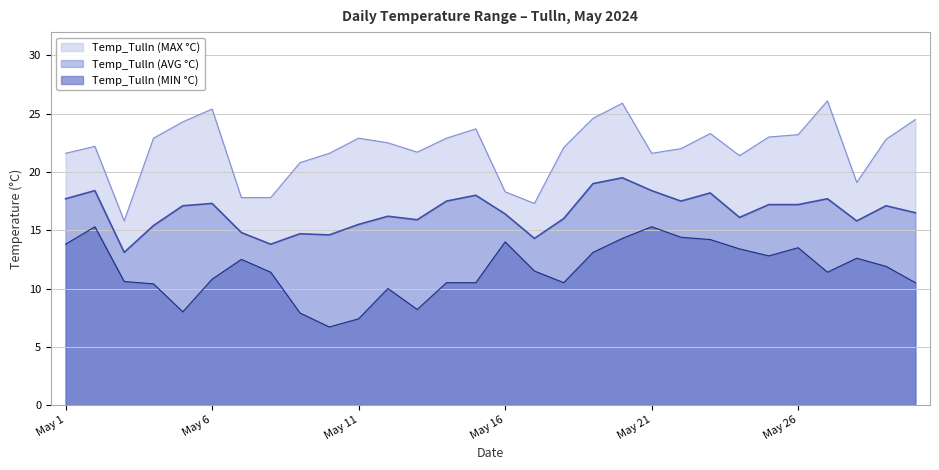

True or false: Temp_Tulln (MAX °C) and Temp_Tulln (MIN °C) intersect in this chart.

False